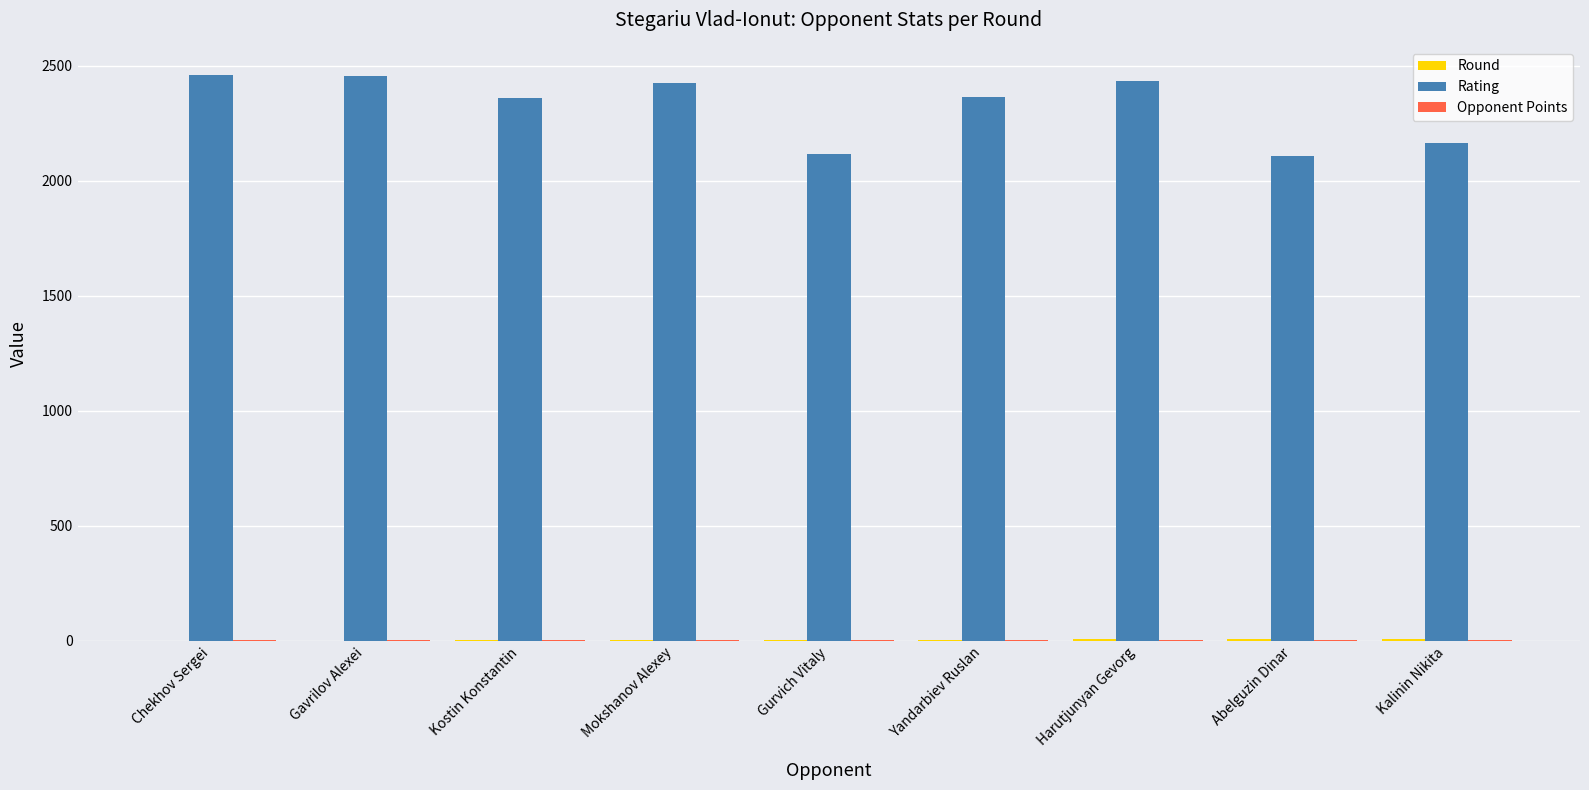

How many groups of bars are there?

9